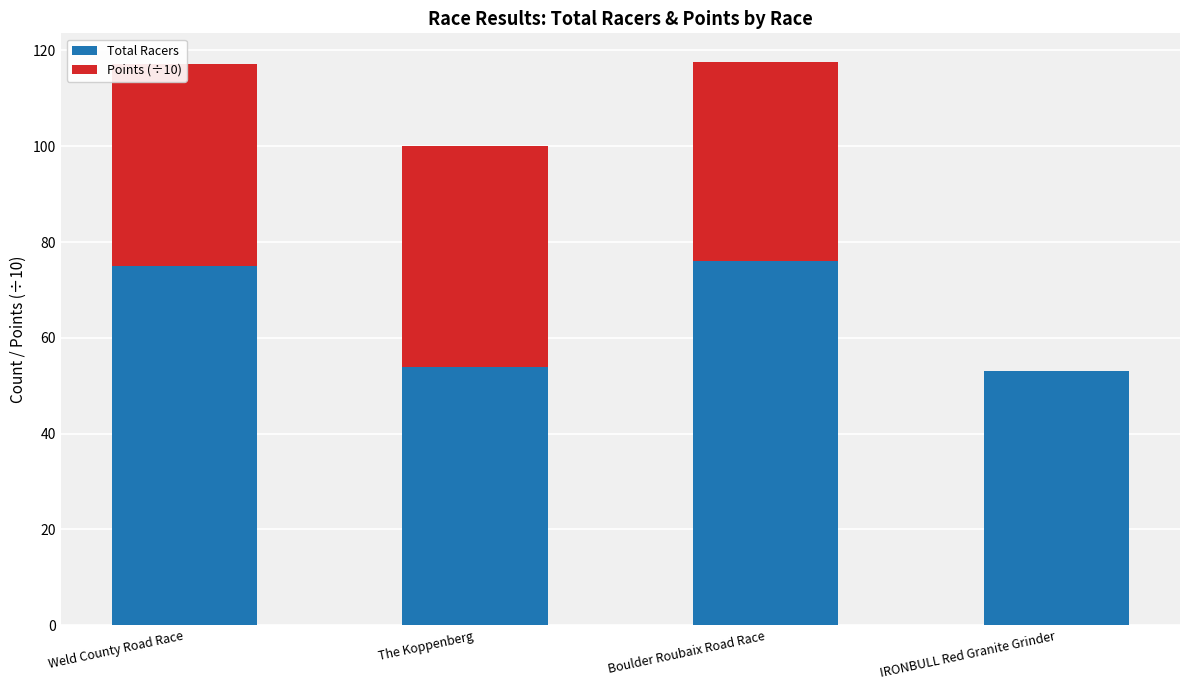

The Total Racers series shows 91.3 at The Koppenberg. True or false?

False